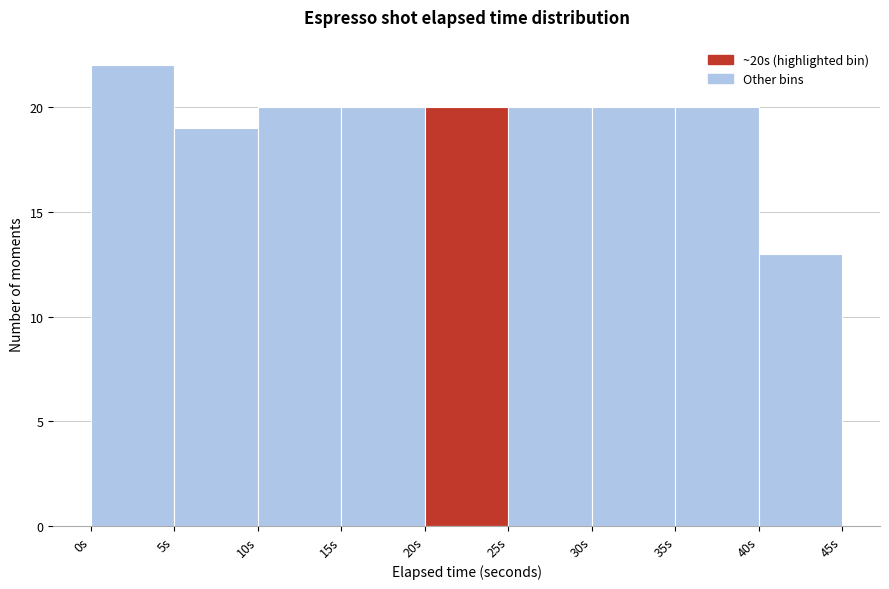

Reading left to right, list every bar in this chart as the range it spans on the x-axis followed by its height. The values are not printed on the chart, so give them approximately, as read against the axis.

0 to 5: 22
5 to 10: 19
10 to 15: 20
15 to 20: 20
20 to 25: 20
25 to 30: 20
30 to 35: 20
35 to 40: 20
40 to 45: 13